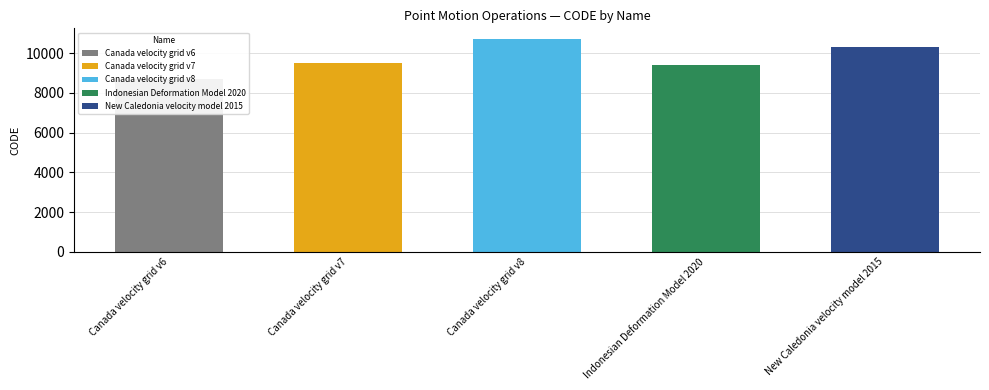

List the labels in order of value, largest first.

Canada velocity grid v8, New Caledonia velocity model 2015, Canada velocity grid v7, Indonesian Deformation Model 2020, Canada velocity grid v6